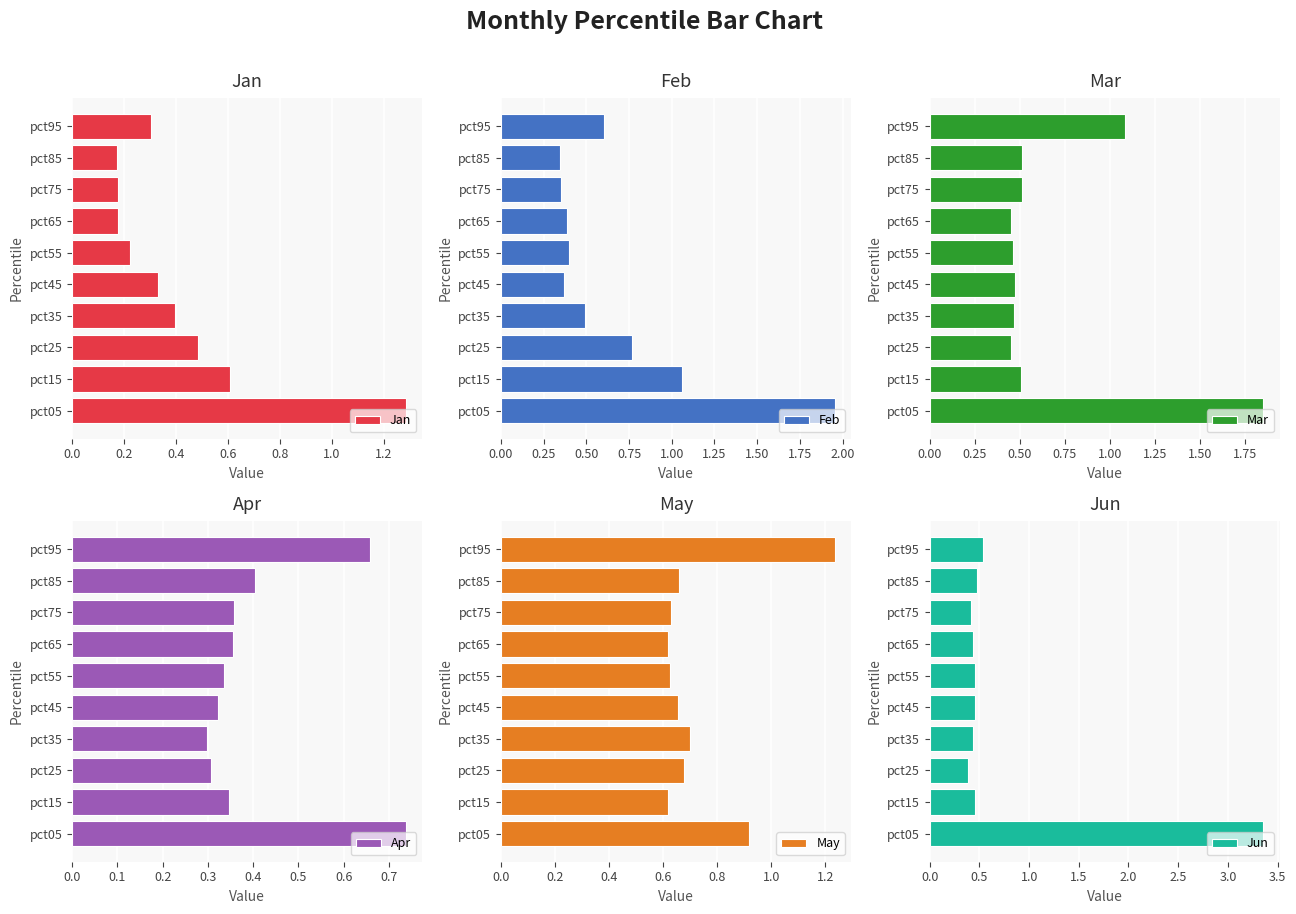

At how many categories does at least one series exceed 1?

3